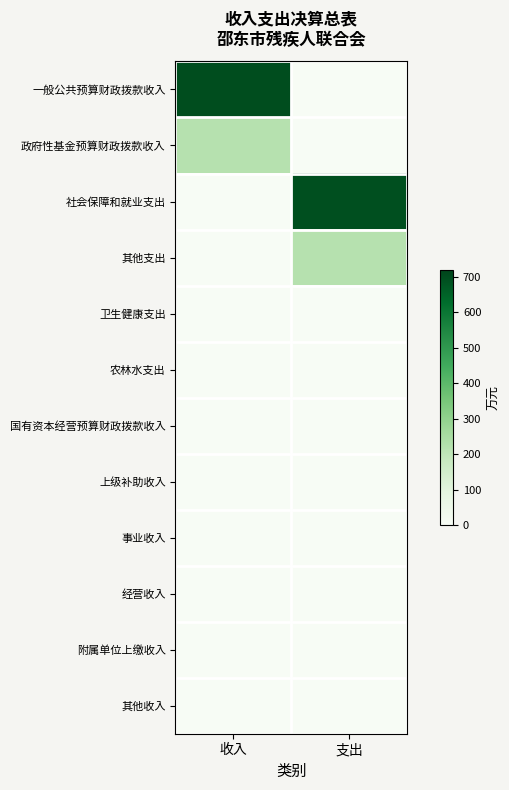

Between 收入 and 支出, which series saw the biggest shift?

一般公共预算财政拨款收入